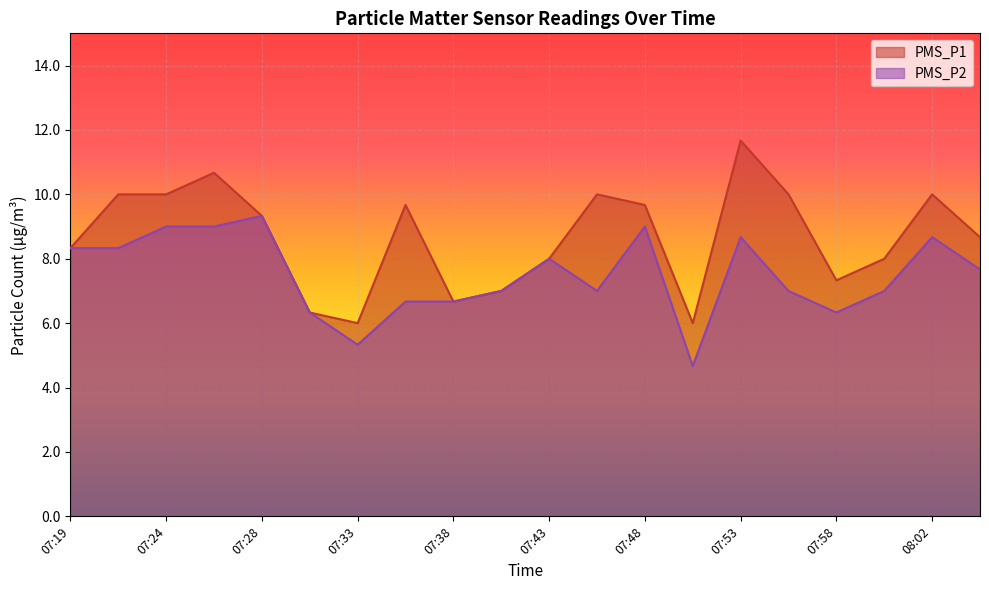

Reading right to left, extract all data points from this chart.

PMS_P1: 08:05=8.7	08:02=10.0	08:00=8.0	07:58=7.3	07:55=10.0	07:53=11.7	07:50=6.0	07:48=9.7	07:45=10.0	07:43=8.0	07:40=7.0	07:38=6.7	07:36=9.7	07:33=6.0	07:31=6.3	07:28=9.3	07:26=10.7	07:24=10.0	07:21=10.0	07:19=8.3
PMS_P2: 08:05=7.7	08:02=8.7	08:00=7.0	07:58=6.3	07:55=7.0	07:53=8.7	07:50=4.7	07:48=9.0	07:45=7.0	07:43=8.0	07:40=7.0	07:38=6.7	07:36=6.7	07:33=5.3	07:31=6.3	07:28=9.3	07:26=9.0	07:24=9.0	07:21=8.3	07:19=8.3